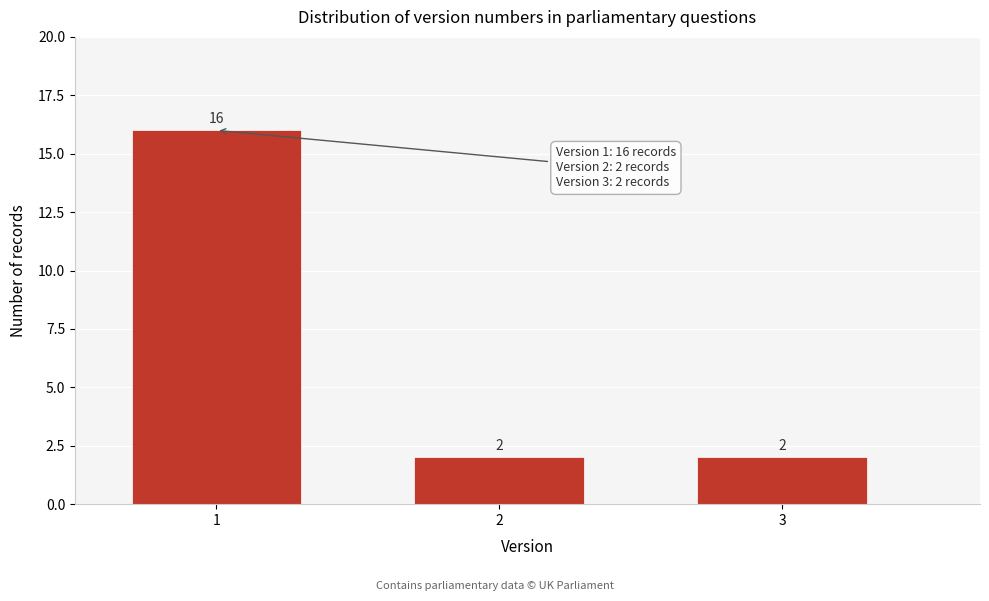

Reading left to right, list all the values displayed in this chart.

1=16	2=2	3=2